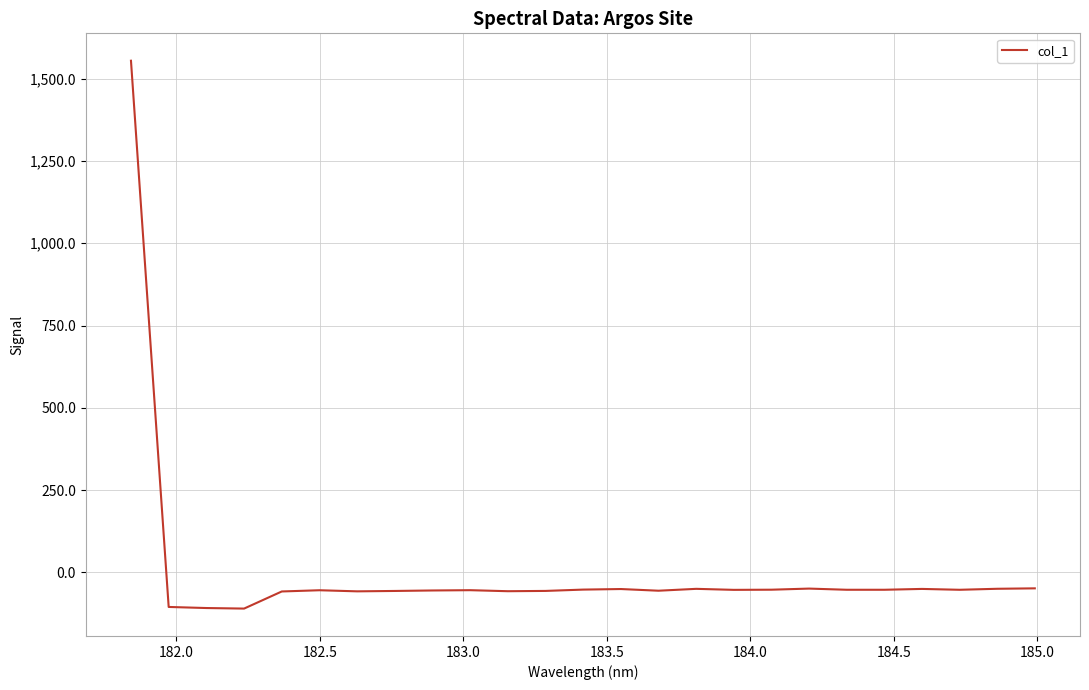

What is the minimum value shown in the chart?

-110.3